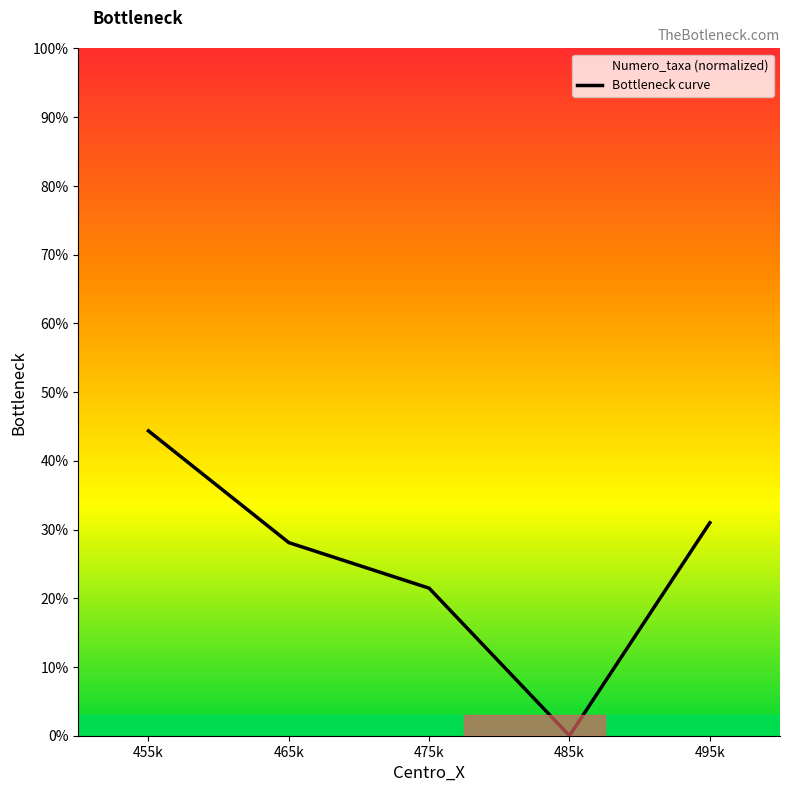

True or false: the data shows -16.6 at 485k.

False